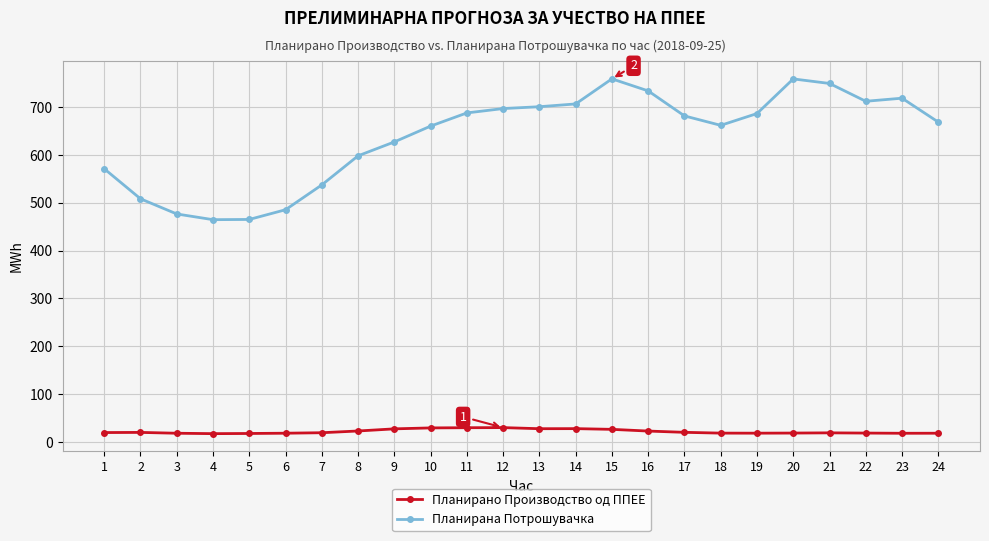

How many series are shown in this chart?

2